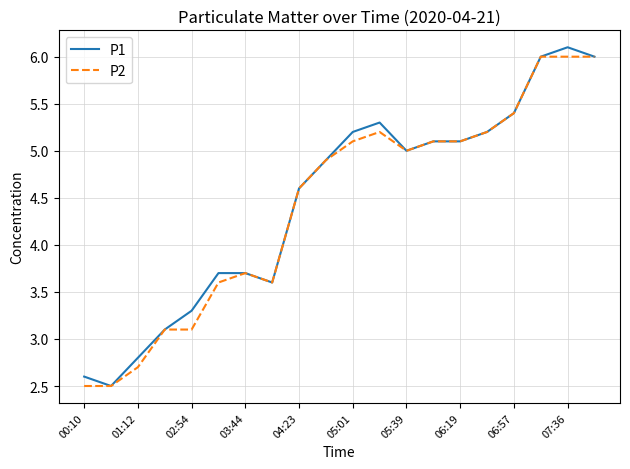

What is the lowest value of the P2 series?

2.5